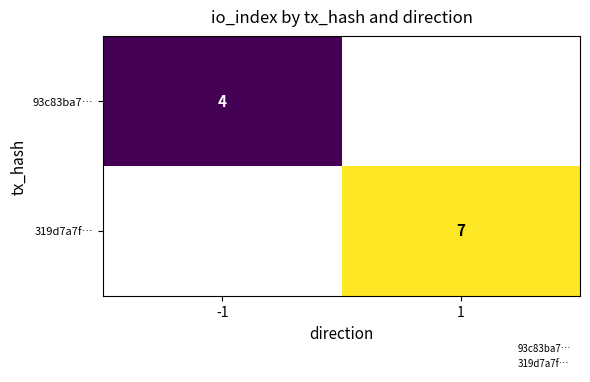

True or false: 93c83ba7… has a value of 4 at -1.

True